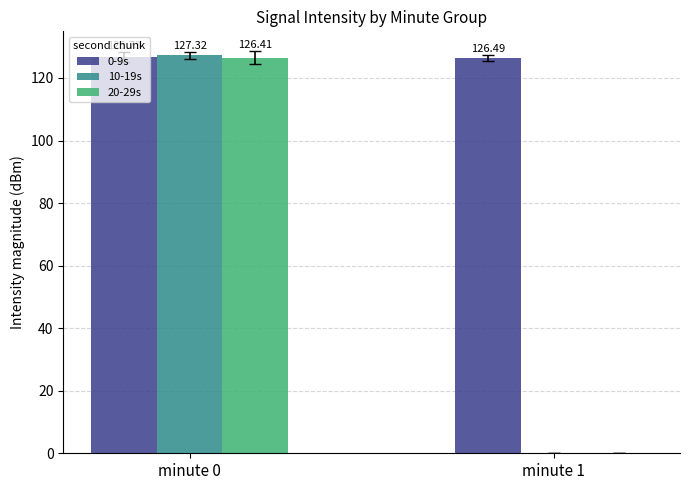

What is the sum of the 10-19s values at minute 1 and minute 0?

127.3